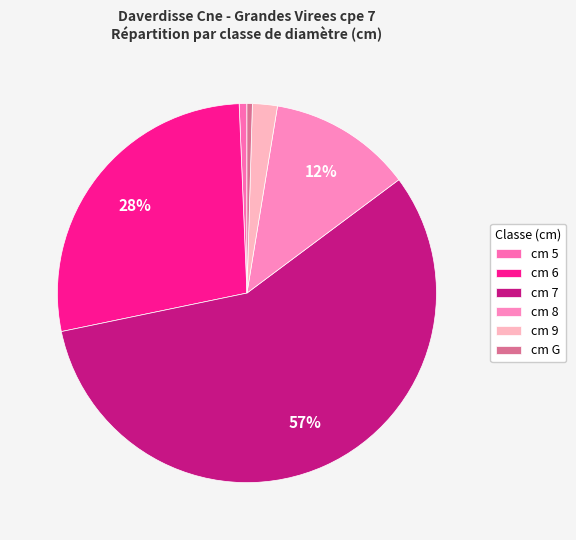

Count the number of slices in the pie.

6